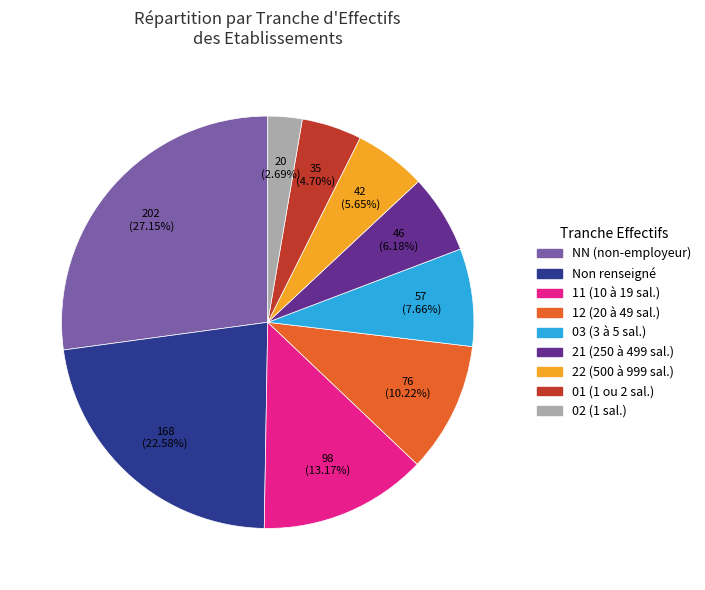

Is there any slice that represents more than half of the pie?

No